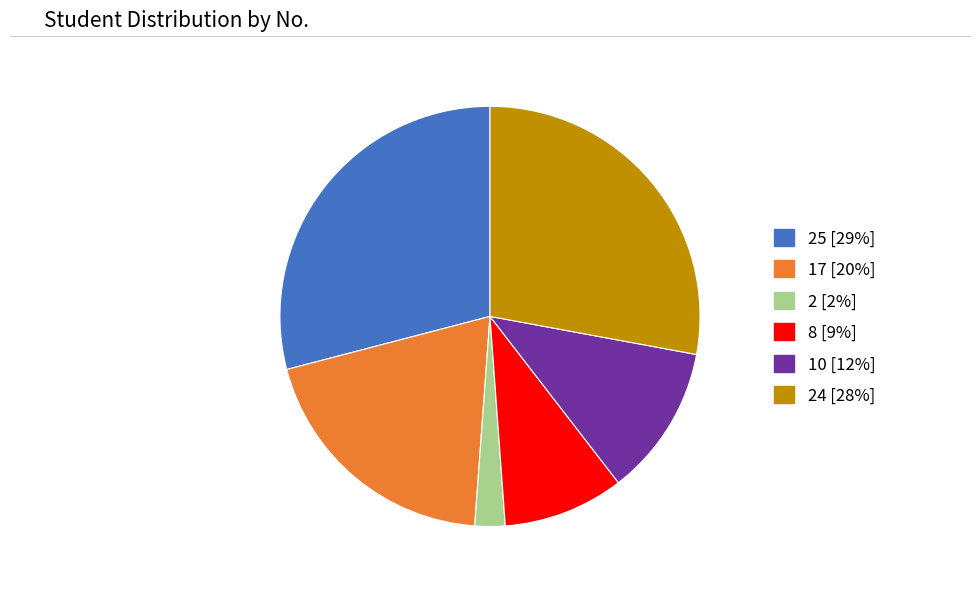

Is there a majority slice in this chart?

No